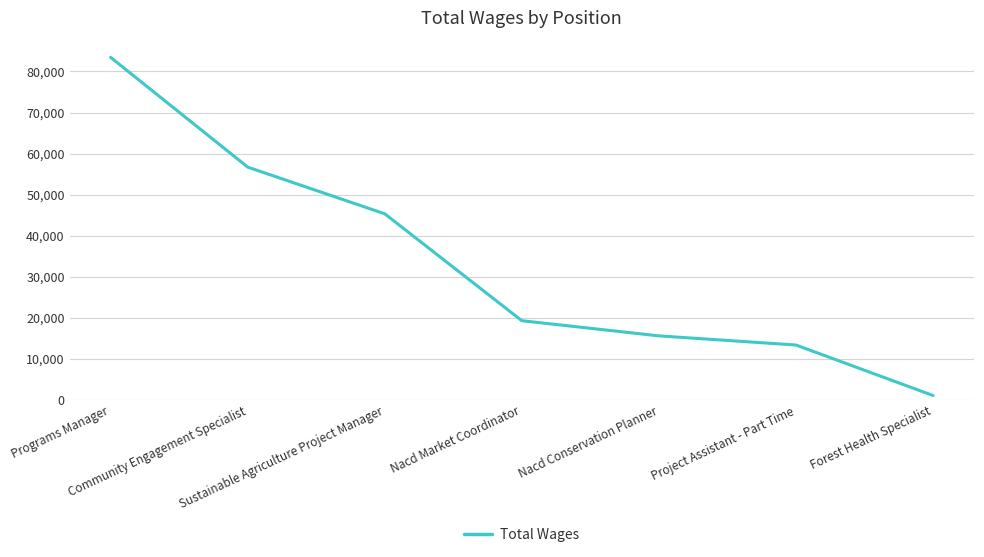

Count the number of categories in the chart.

7